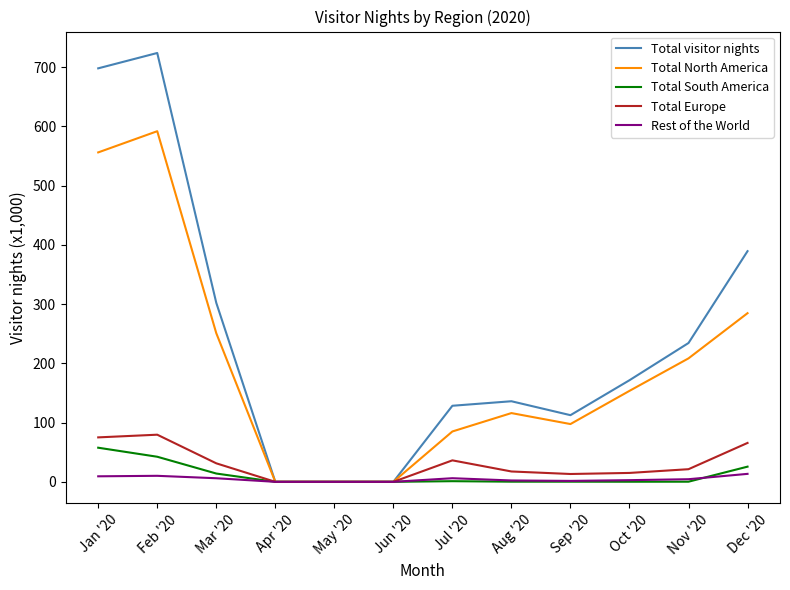

Is the value of Total South America at Aug '20 greater than the value of Total Europe at Nov '20?

No